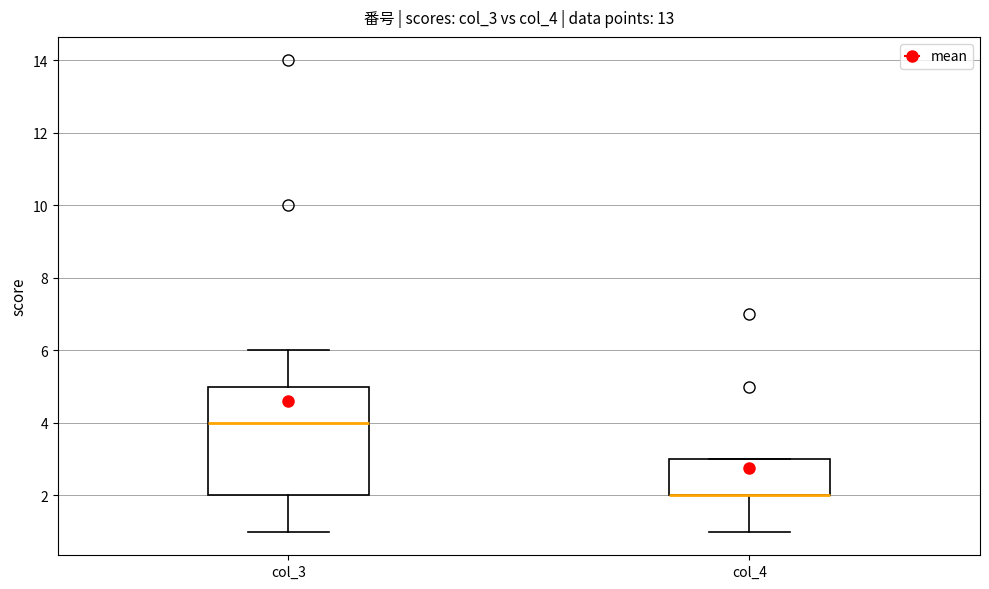

Where is the lower edge of the box for col_4 on the y-axis? The values are not printed on the chart, so give them approximately, as read against the axis.

2